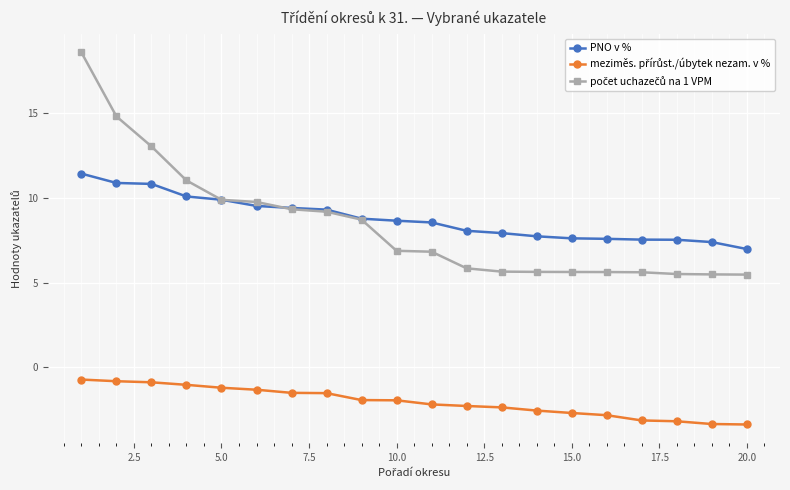

What is the value of the PNO v % point at the 16th from the left?

7.6